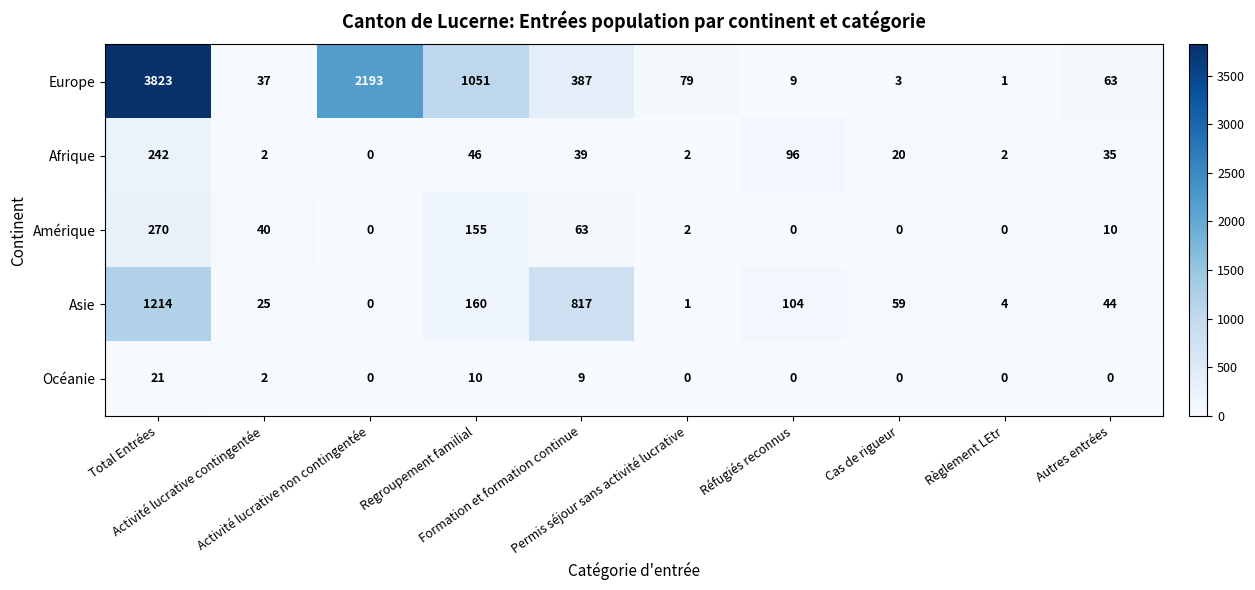

Which series has the widest spread of values?

Europe